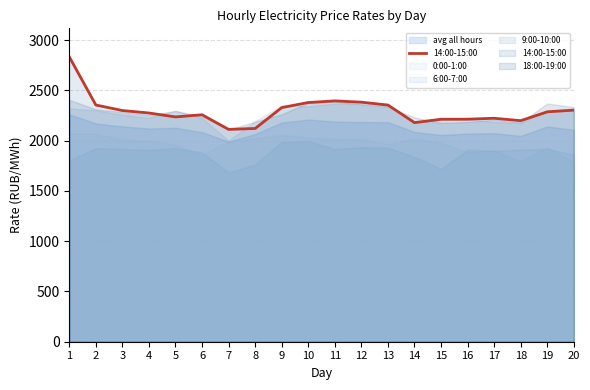

At which category does the data reach its first local valley?

5